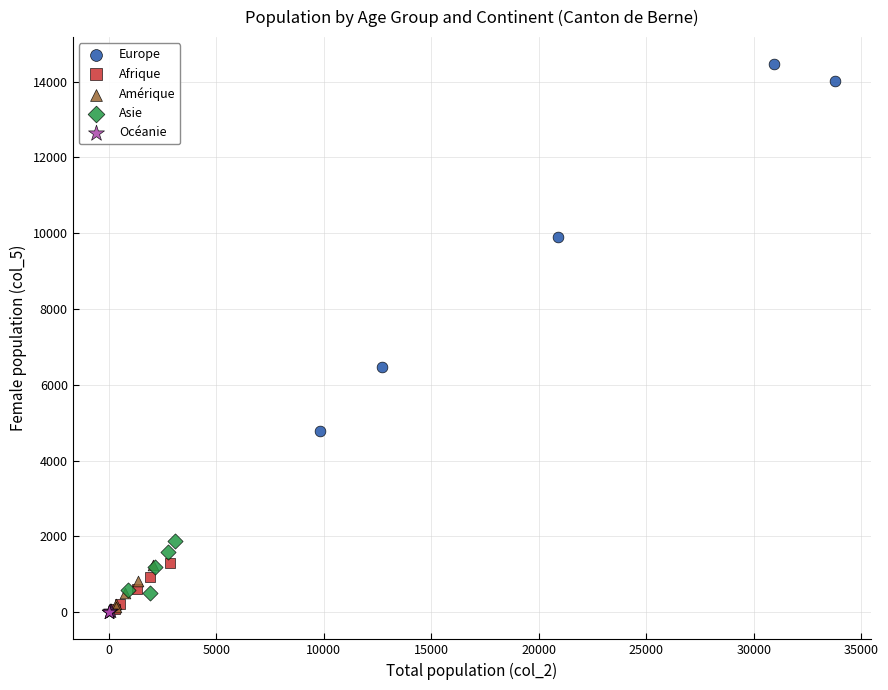

What are all the series names shown in the legend?

Europe, Afrique, Amérique, Asie, Océanie